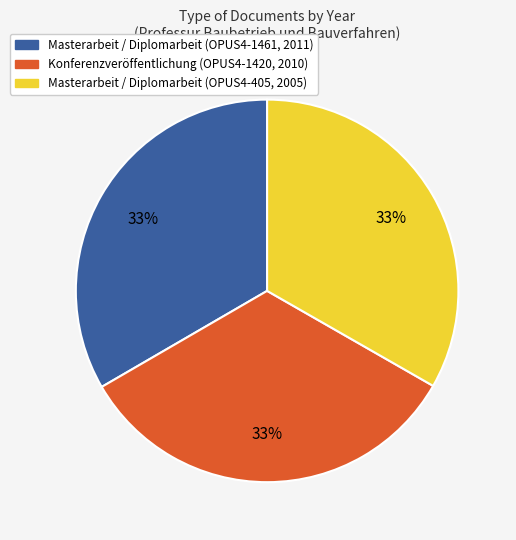

To the nearest percent, what is the average slice percentage?

33%